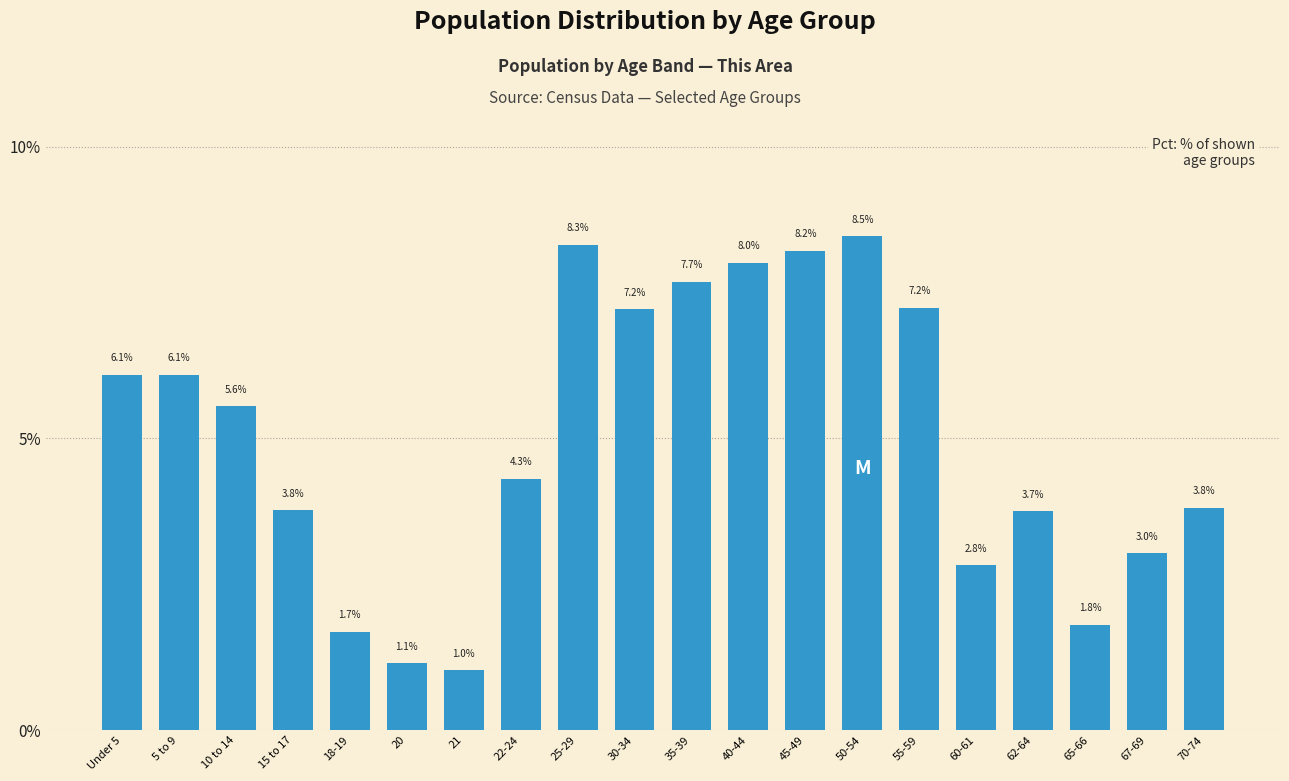

Reading right to left, extract all data points from this chart.

70-74=3.8	67-69=3.0	65-66=1.8	62-64=3.7	60-61=2.8	55-59=7.2	50-54=8.5	45-49=8.2	40-44=8.0	35-39=7.7	30-34=7.2	25-29=8.3	22-24=4.3	21=1.0	20=1.1	18-19=1.7	15 to 17=3.8	10 to 14=5.6	5 to 9=6.1	Under 5=6.1